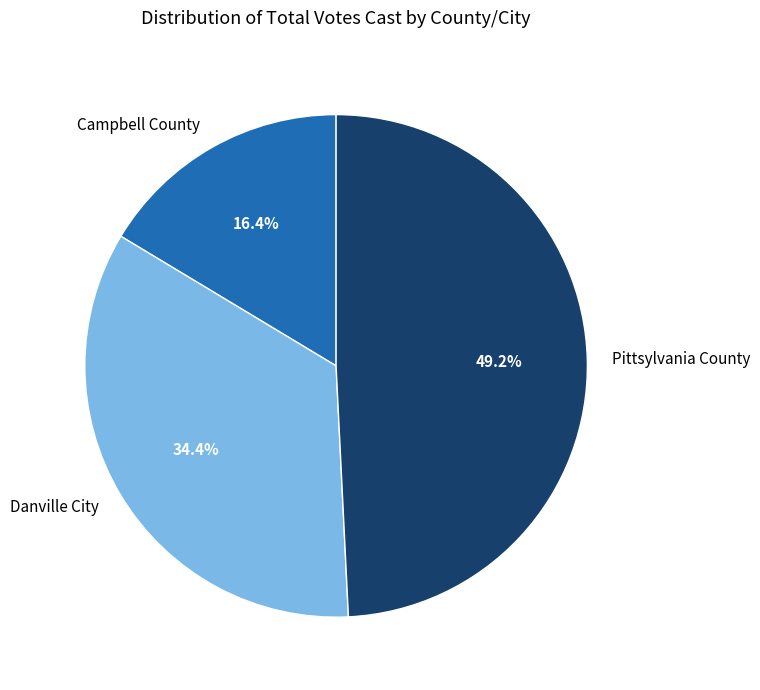

To the nearest percent, what is the difference between the Campbell County and Pittsylvania County slice percentages?

33%